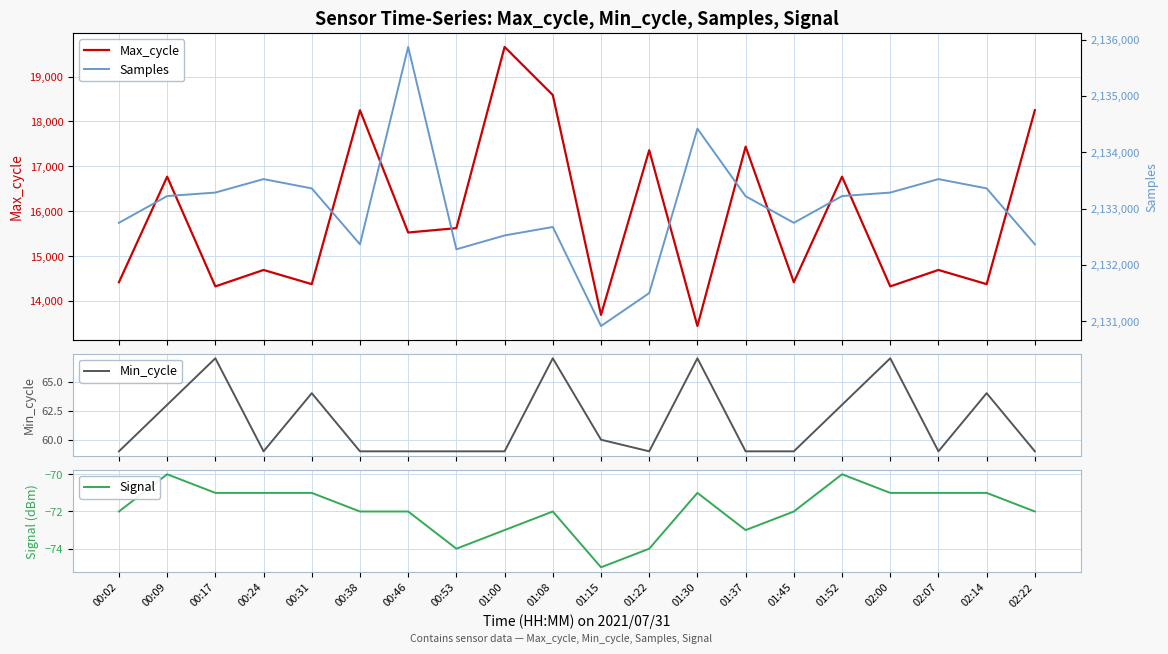

True or false: Min_cycle and Samples cross at least once.

False